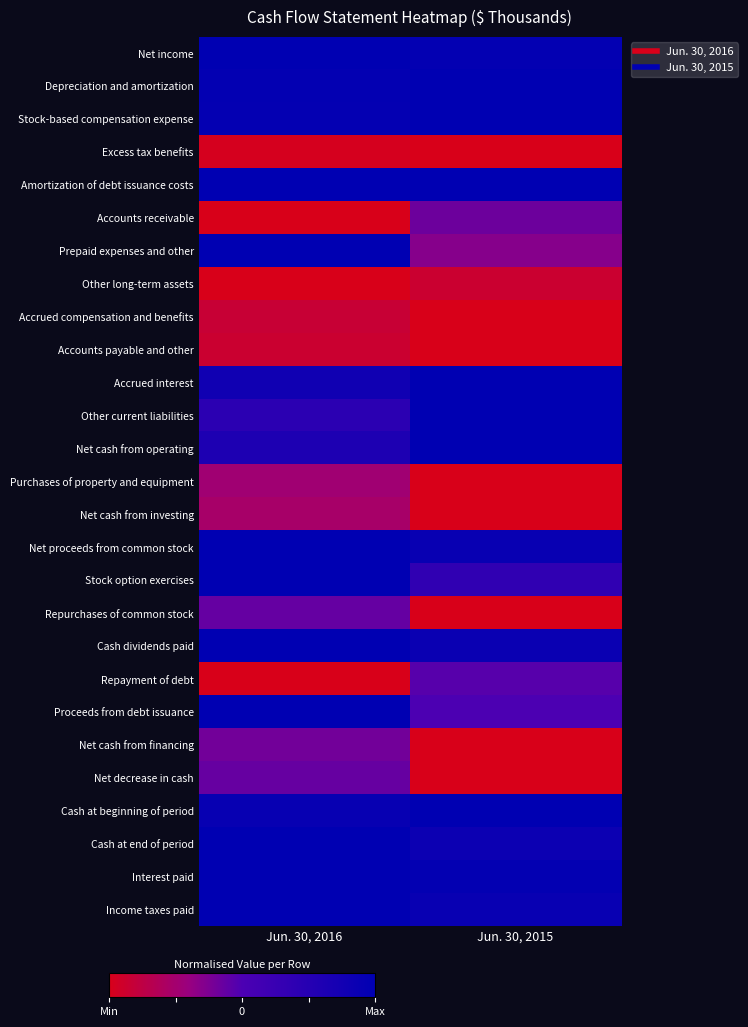

Rank the series at Jun. 30, 2016 from lowest to highest value.

Accounts receivable, Other long-term assets, Repayment of debt, Excess tax benefits, Accounts payable and other, Accrued compensation and benefits, Net cash from investing, Purchases of property and equipment, Net cash from financing, Net decrease in cash, Repurchases of common stock, Other current liabilities, Net cash from operating, Accrued interest, Cash at beginning of period, Stock-based compensation expense, Depreciation and amortization, Net income, Amortization of debt issuance costs, Prepaid expenses and other, Net proceeds from common stock, Stock option exercises, Cash dividends paid, Proceeds from debt issuance, Cash at end of period, Interest paid, Income taxes paid